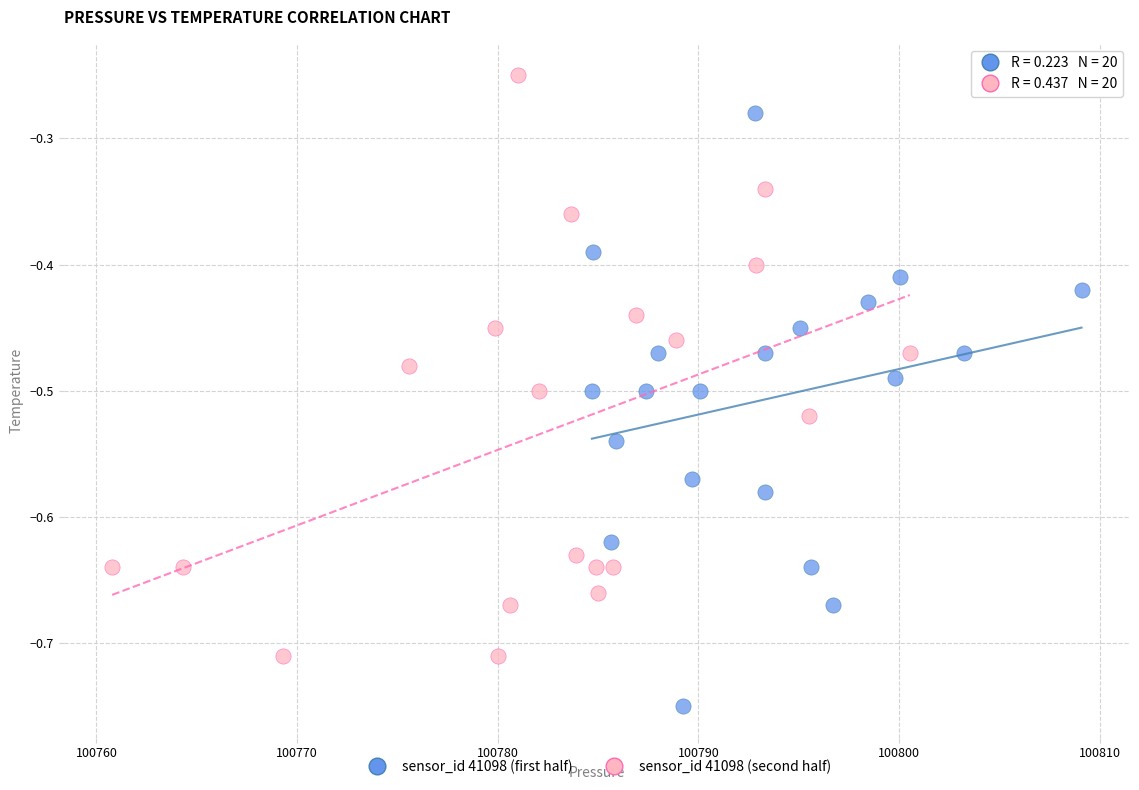

Which series has the widest spread of Y values?

sensor_id 41098 (first half)